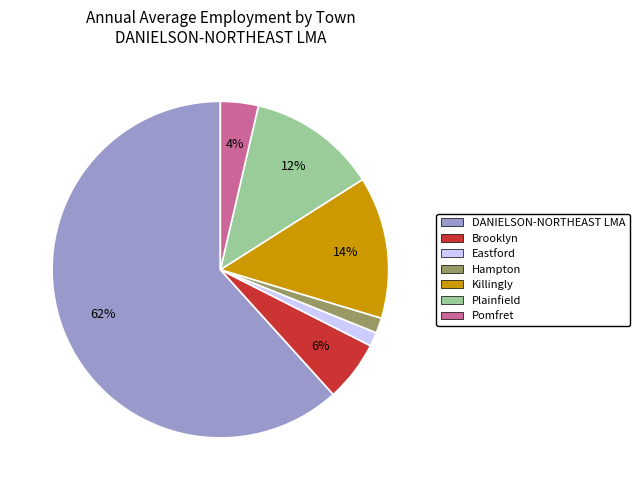

To the nearest percent, what is the combined percentage of DANIELSON-NORTHEAST LMA and Plainfield?

74%